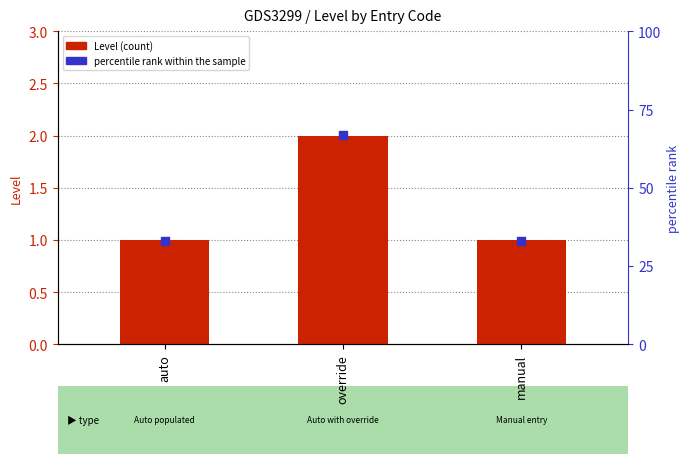

What is the total value across all series at manual?

34